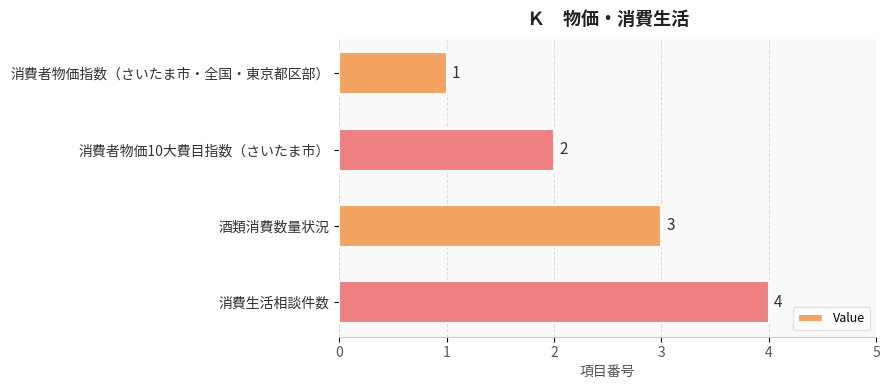

What is the change in value from 消費者物価10大費目指数（さいたま市） to 酒類消費数量状況?

+1